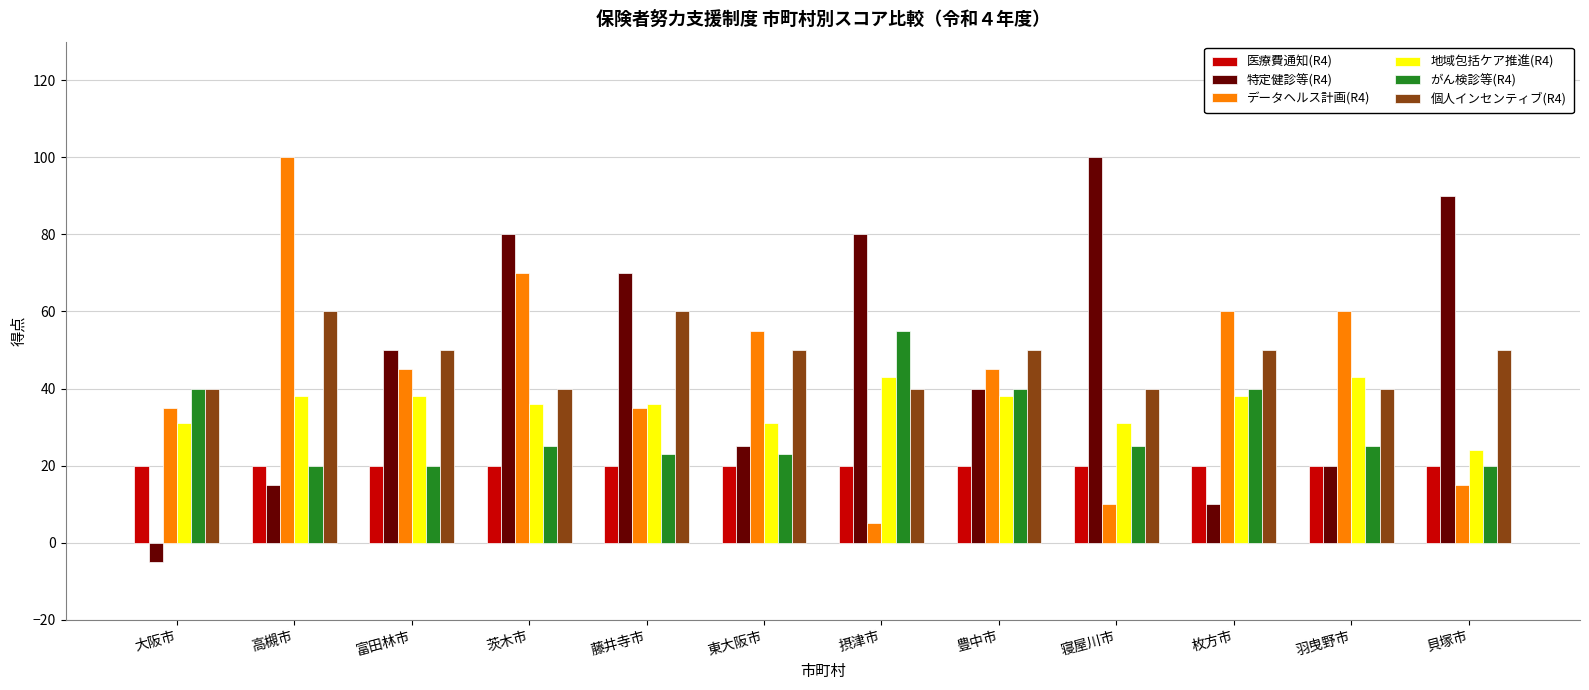

How many negative values does the 特定健診等(R4) series have?

1